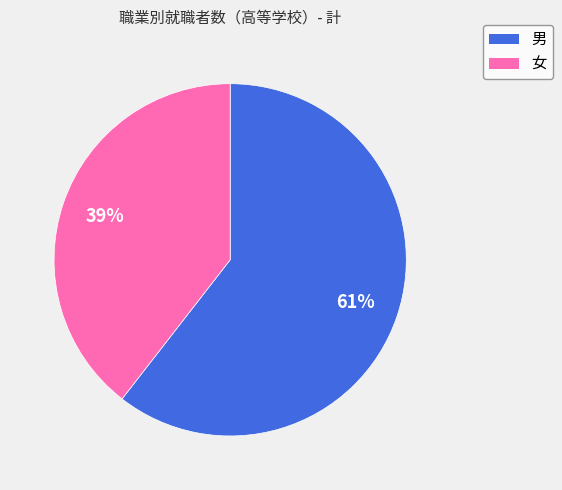

To the nearest percent, what is the combined percentage of 女 and 男?

100%